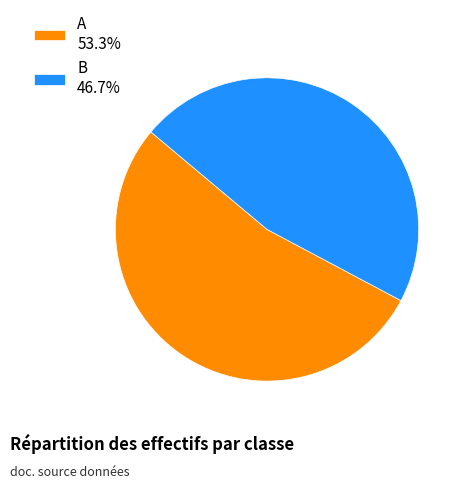

Do B 46.7% and A 53.3% together represent more than half of the pie?

Yes